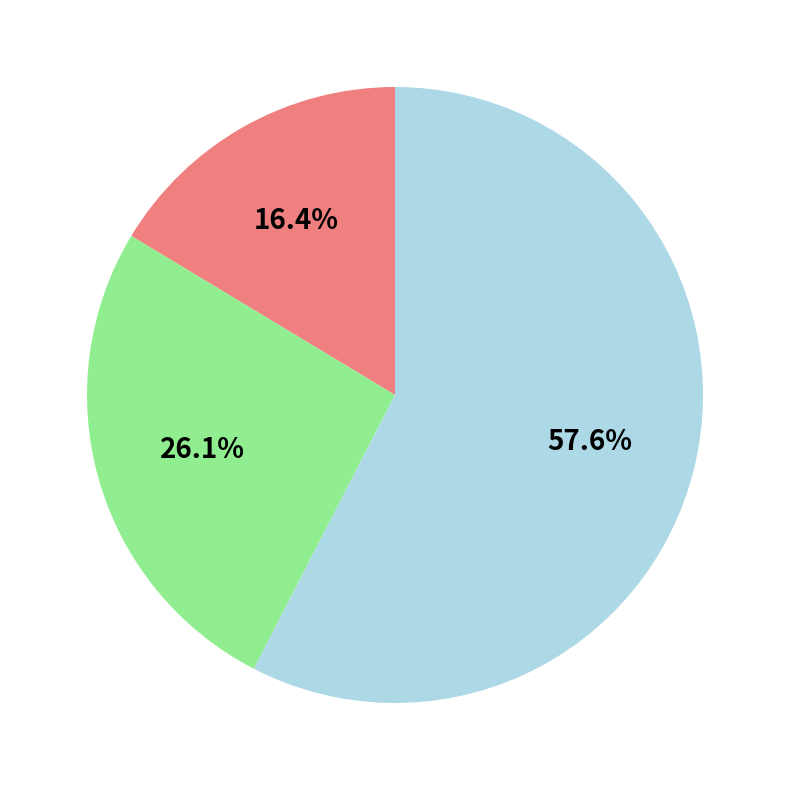

Is there any slice that represents more than half of the pie?

Yes